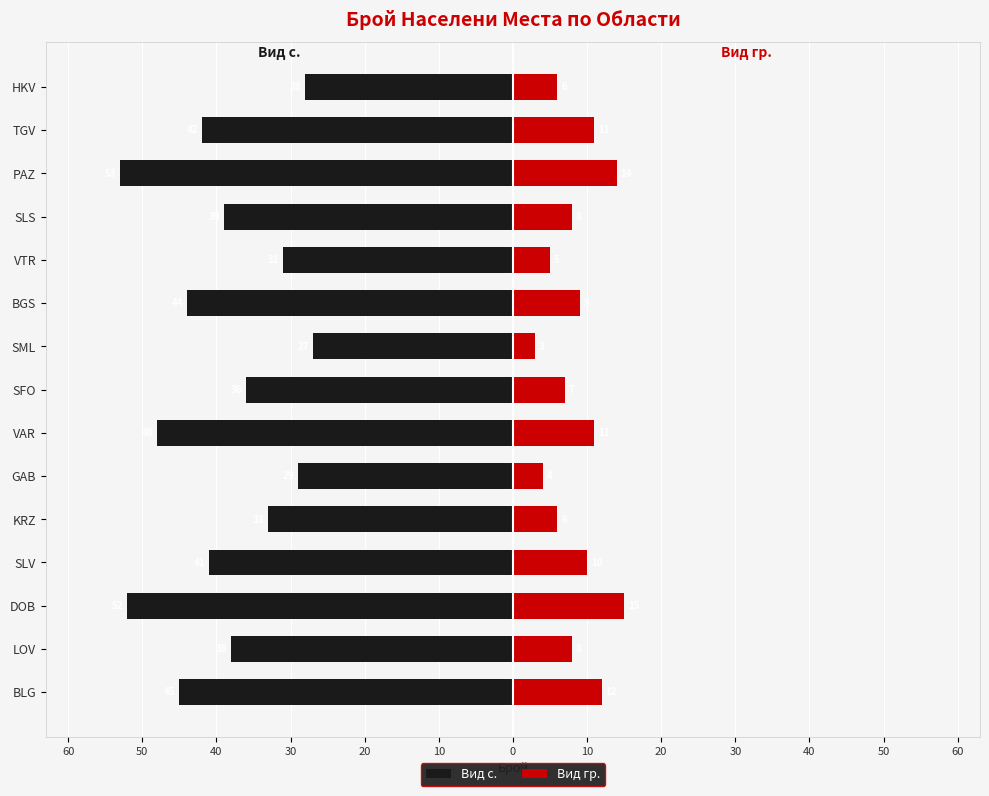

What is the difference between the maximum and minimum values in the Вид с. series?

26